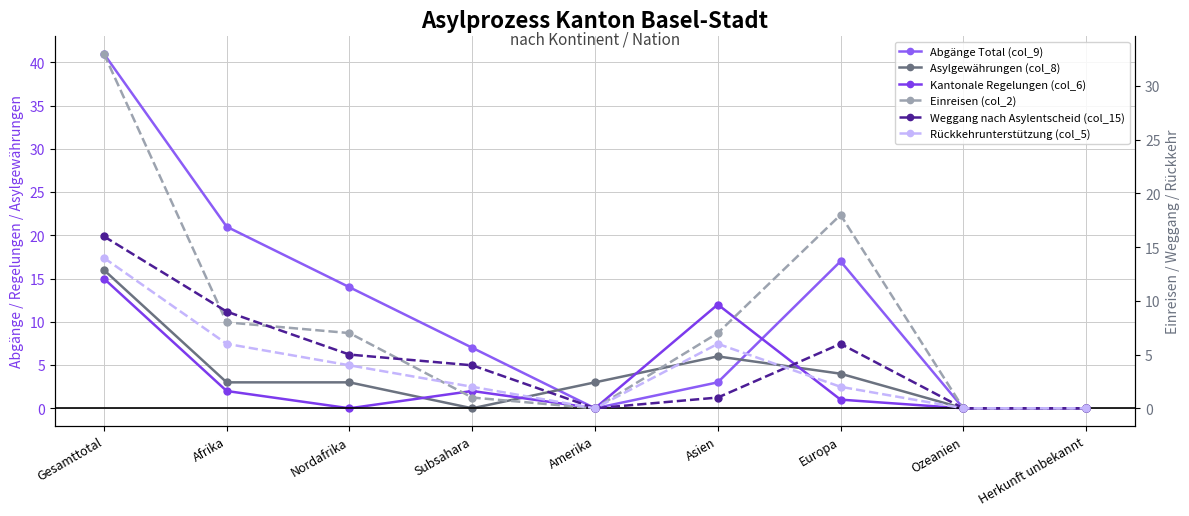

Between Europa and Ozeanien, which is larger?

Europa